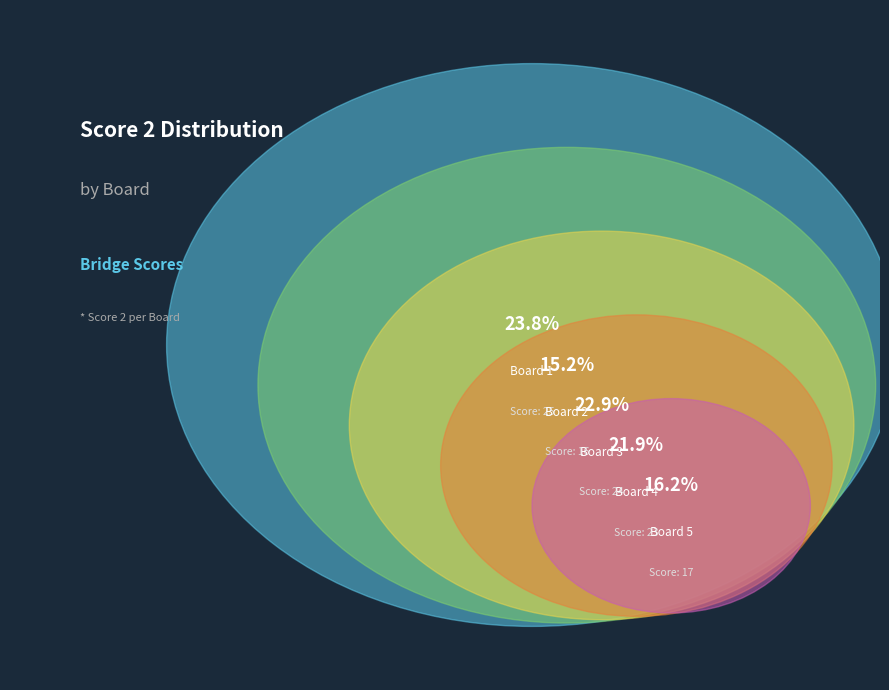

Which slice is the largest?

Board 1